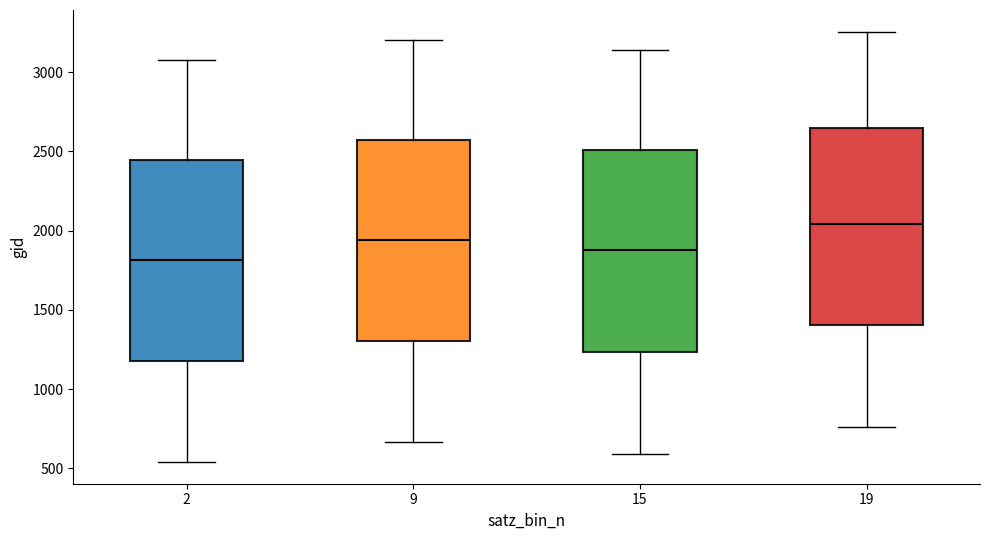

Where is the upper edge of the box at x = 19 on the y-axis? The values are not printed on the chart, so give them approximately, as read against the axis.

2650